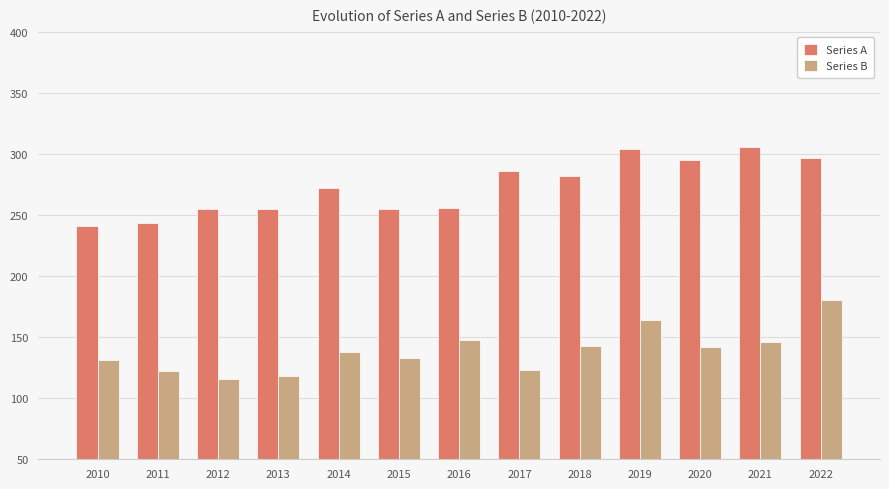

Is it true that Series B equals 138 at 2014?

True